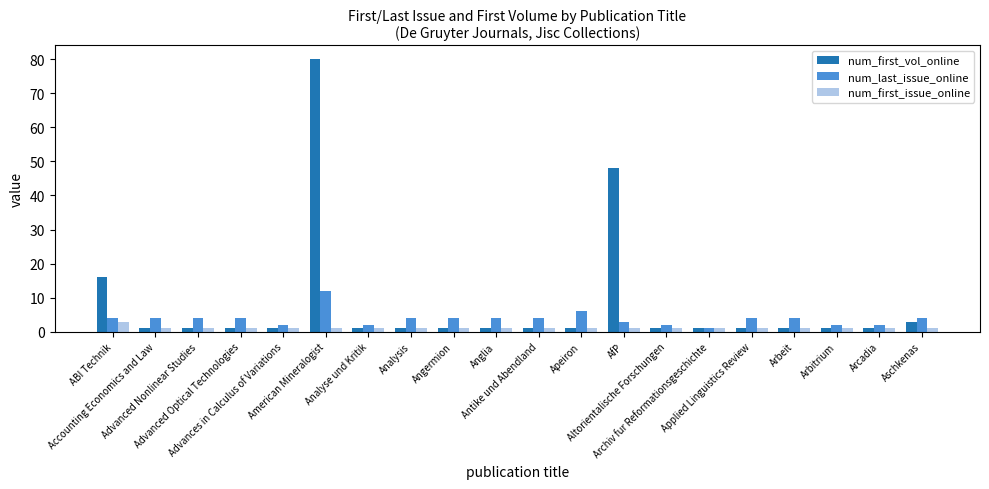

Which series has the widest spread of values?

num_first_vol_online